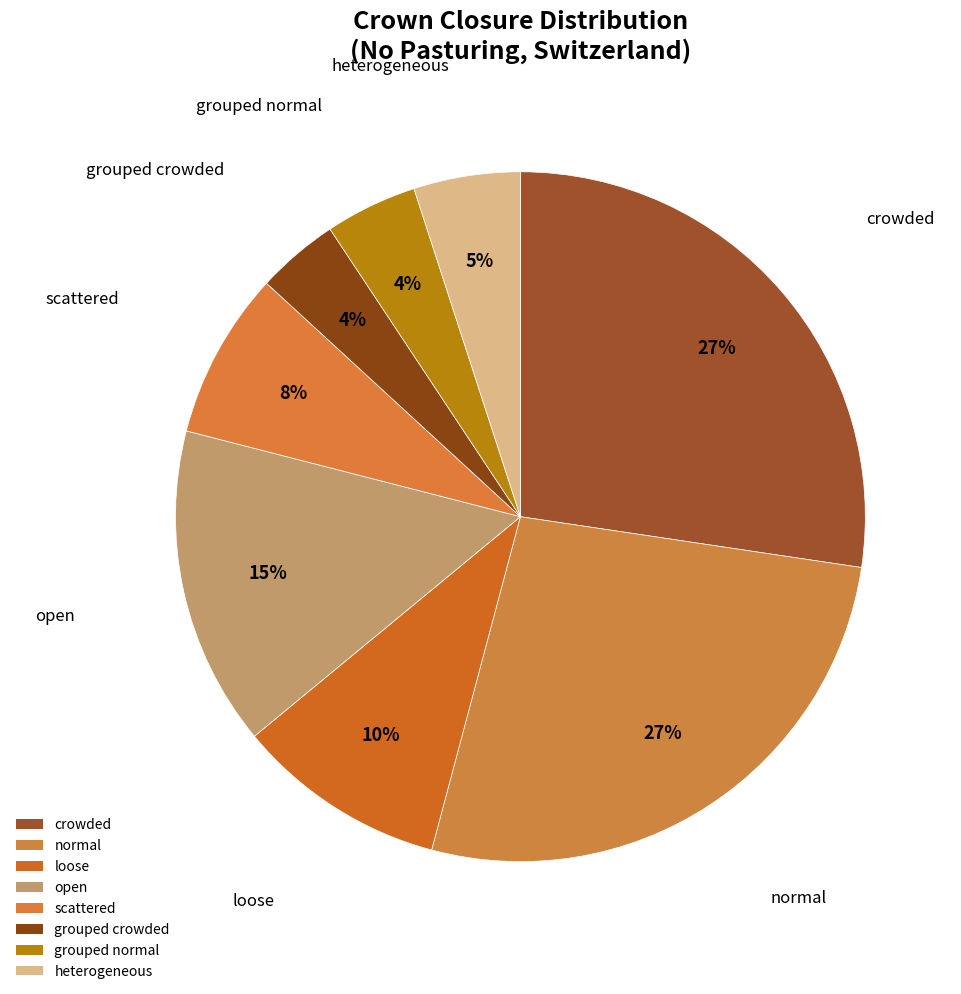

How many slices are in this pie chart?

8